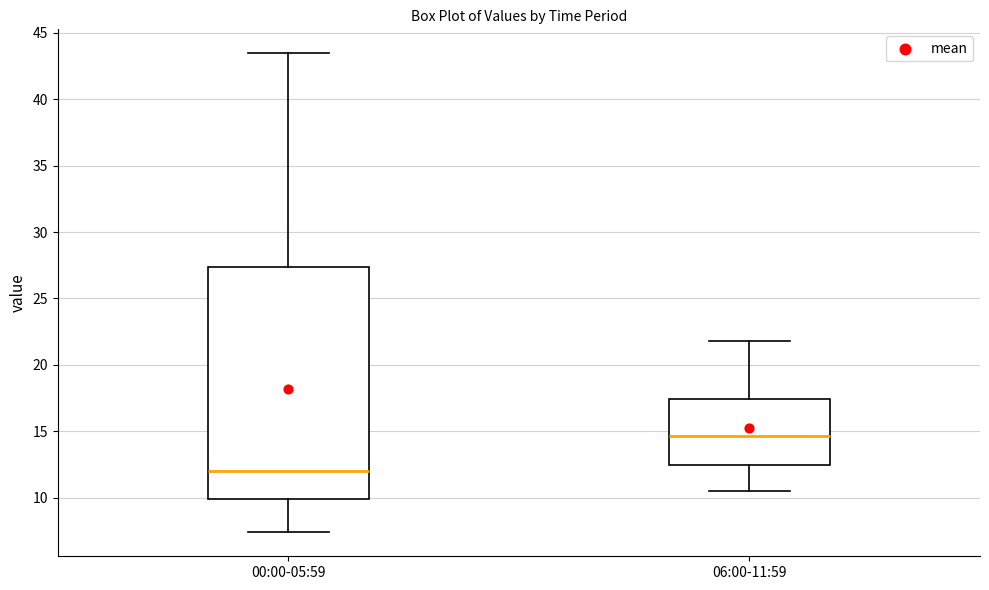

Reading left to right, read every box against the y-axis: the position of its median line, the range the box covers, and the ends of its whiskers. The values are not printed on the chart, so give them approximately, as read against the axis.

00:00-05:59: median 12.0, box 10.0 to 27.5, whiskers 7.5 to 43.5
06:00-11:59: median 14.5, box 12.5 to 17.5, whiskers 10.5 to 22.0